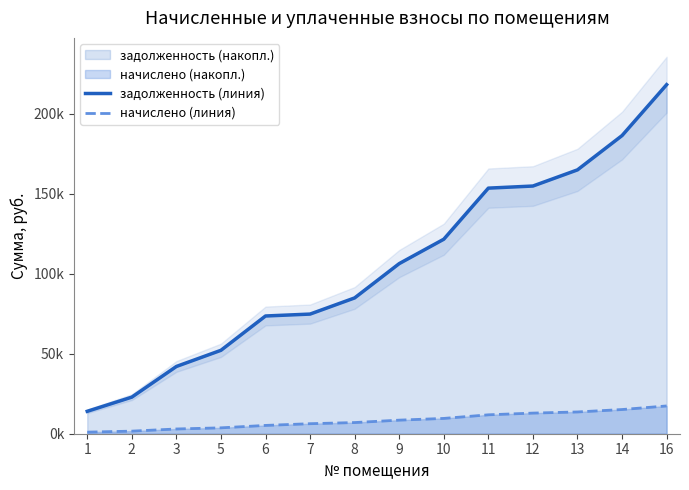

Which series has the widest spread of values?

задолженность (линия)